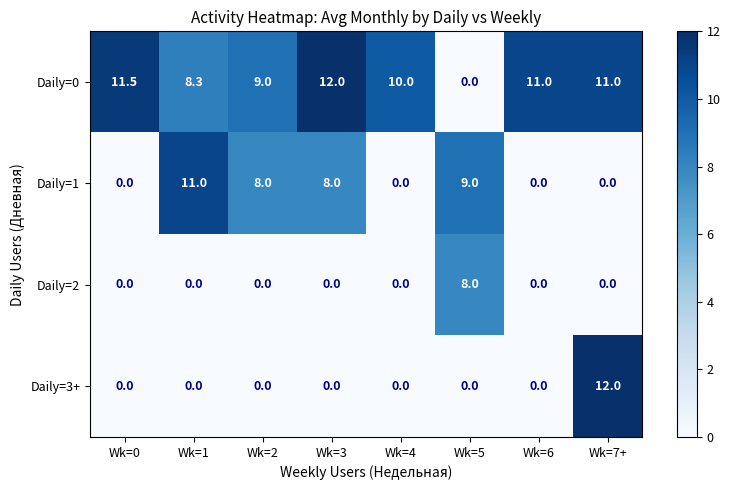

What is the average value of the Daily=1 series?

4.5